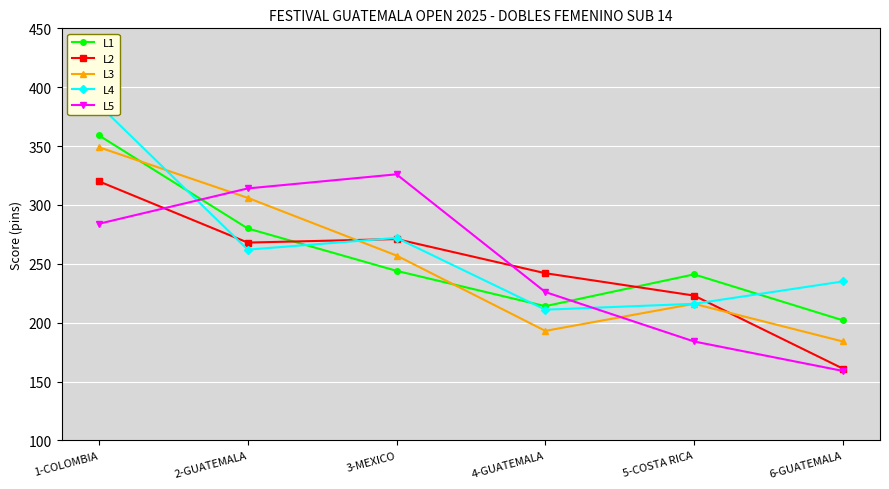

Read the L4 value at 5-COSTA RICA.

216